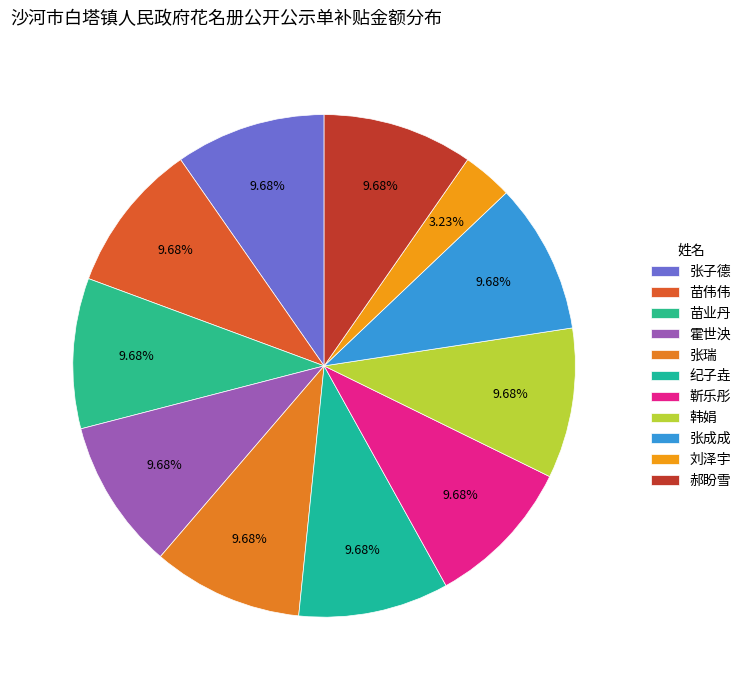

How many slices are in this pie chart?

11